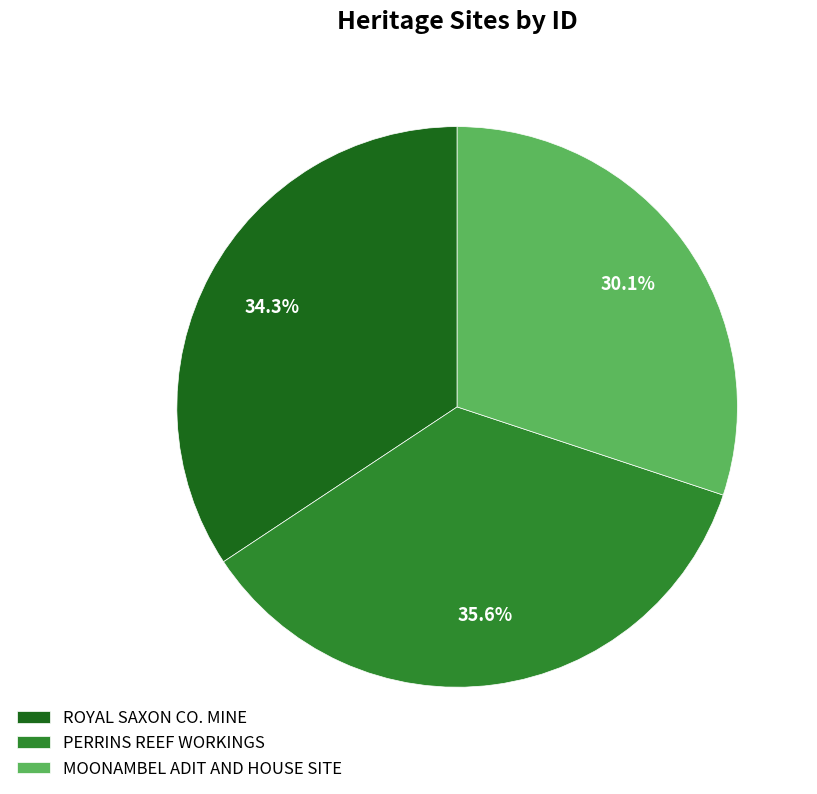

Between PERRINS REEF WORKINGS and ROYAL SAXON CO. MINE, which is larger?

PERRINS REEF WORKINGS